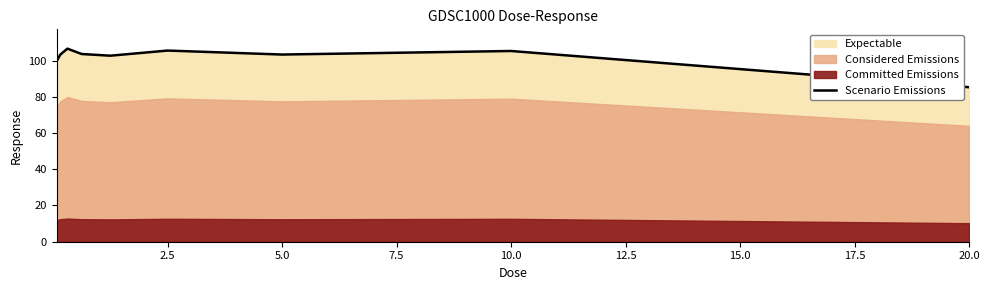

How many interior local peaks (higher than both neighbors) does the data have?

3